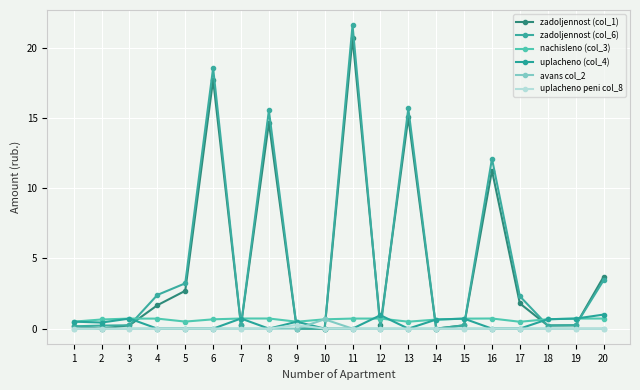

Is it true that nachisleno (col_3) equals 0.1 at 9?

False